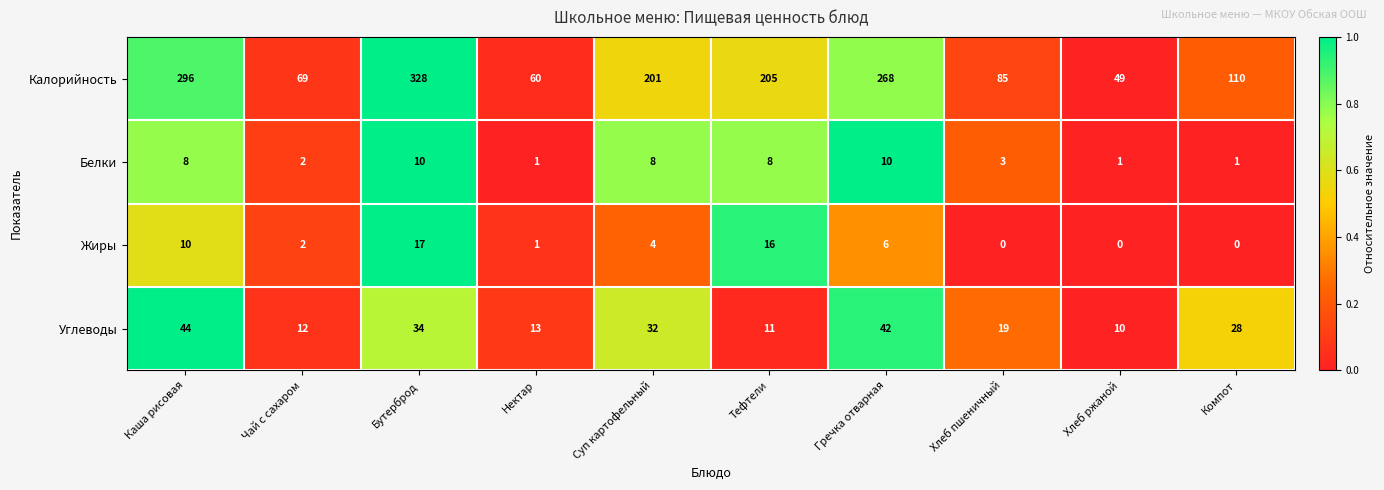

What value does the Калорийность series have at Тефтели?

205